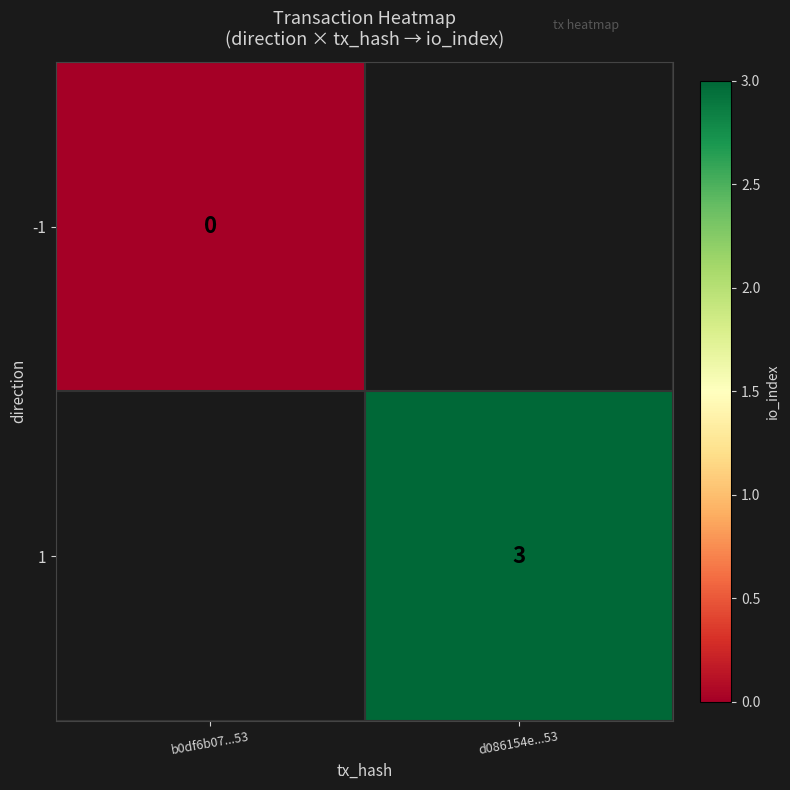

The 1 series shows 3 at d086154e...53. True or false?

True